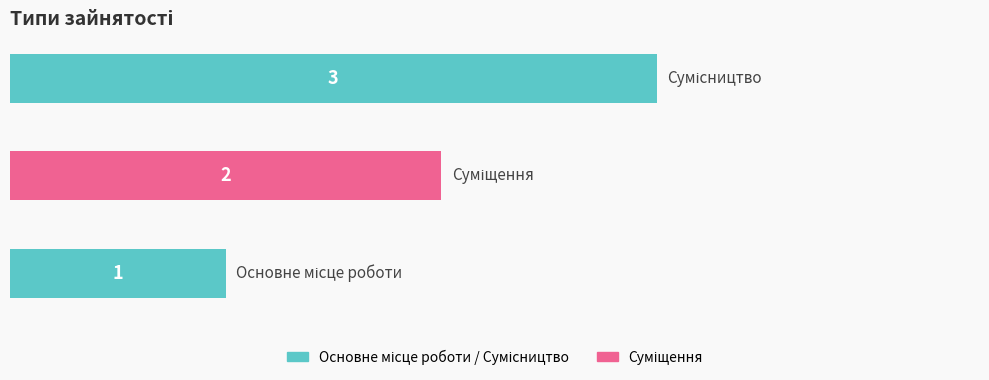

What is the sum of all values?

6